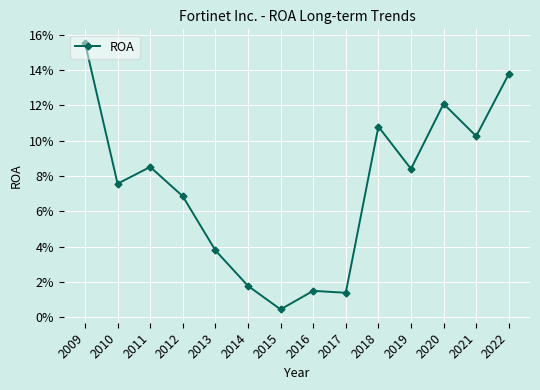

Does the chart display data point markers on the line(s)?

Yes